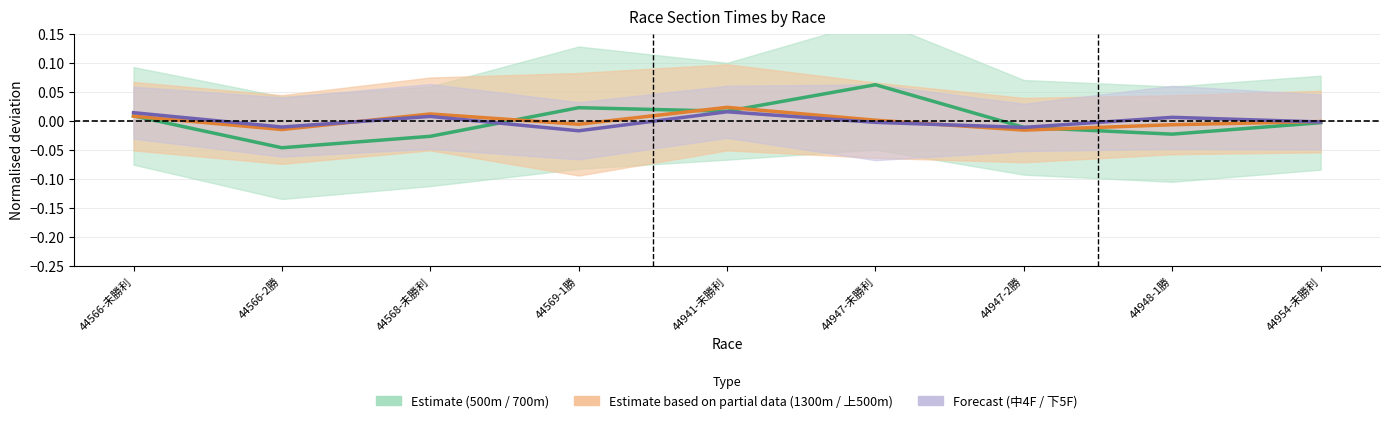

Reading right to left, what are all the values shown in this chart?

500m / 700m (Estimate): 44954-未勝利=-0.0	44948-1勝=-0.0	44947-2勝=-0.0	44947-未勝利=0.1	44941-未勝利=0.0	44569-1勝=0.0	44568-未勝利=-0.0	44566-2勝=-0.0	44566-未勝利=0.0
1300m / 上500m (Partial): 44954-未勝利=-0.0	44948-1勝=-0.0	44947-2勝=-0.0	44947-未勝利=0.0	44941-未勝利=0.0	44569-1勝=-0.0	44568-未勝利=0.0	44566-2勝=-0.0	44566-未勝利=0.0
中4F / 下5F (Forecast): 44954-未勝利=-0.0	44948-1勝=0.0	44947-2勝=-0.0	44947-未勝利=-0.0	44941-未勝利=0.0	44569-1勝=-0.0	44568-未勝利=0.0	44566-2勝=-0.0	44566-未勝利=0.0